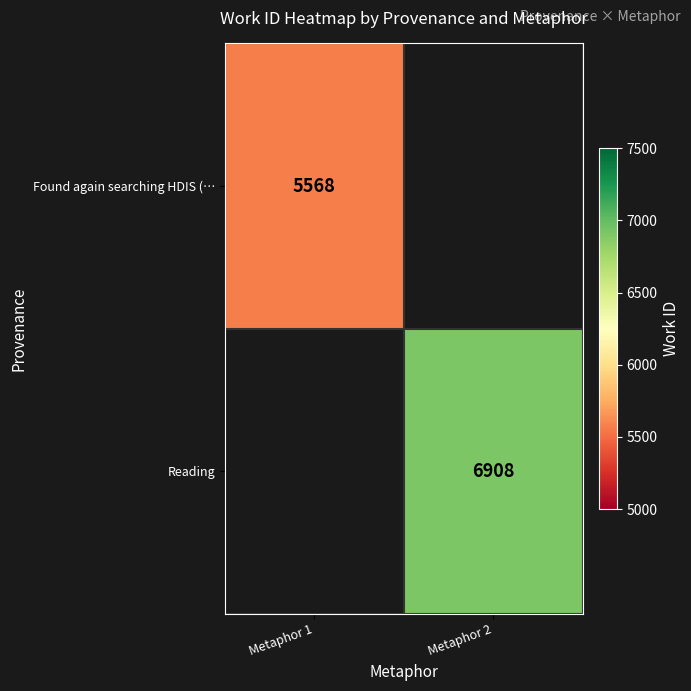

The value of Reading at Metaphor 2 is 2203. True or false?

False